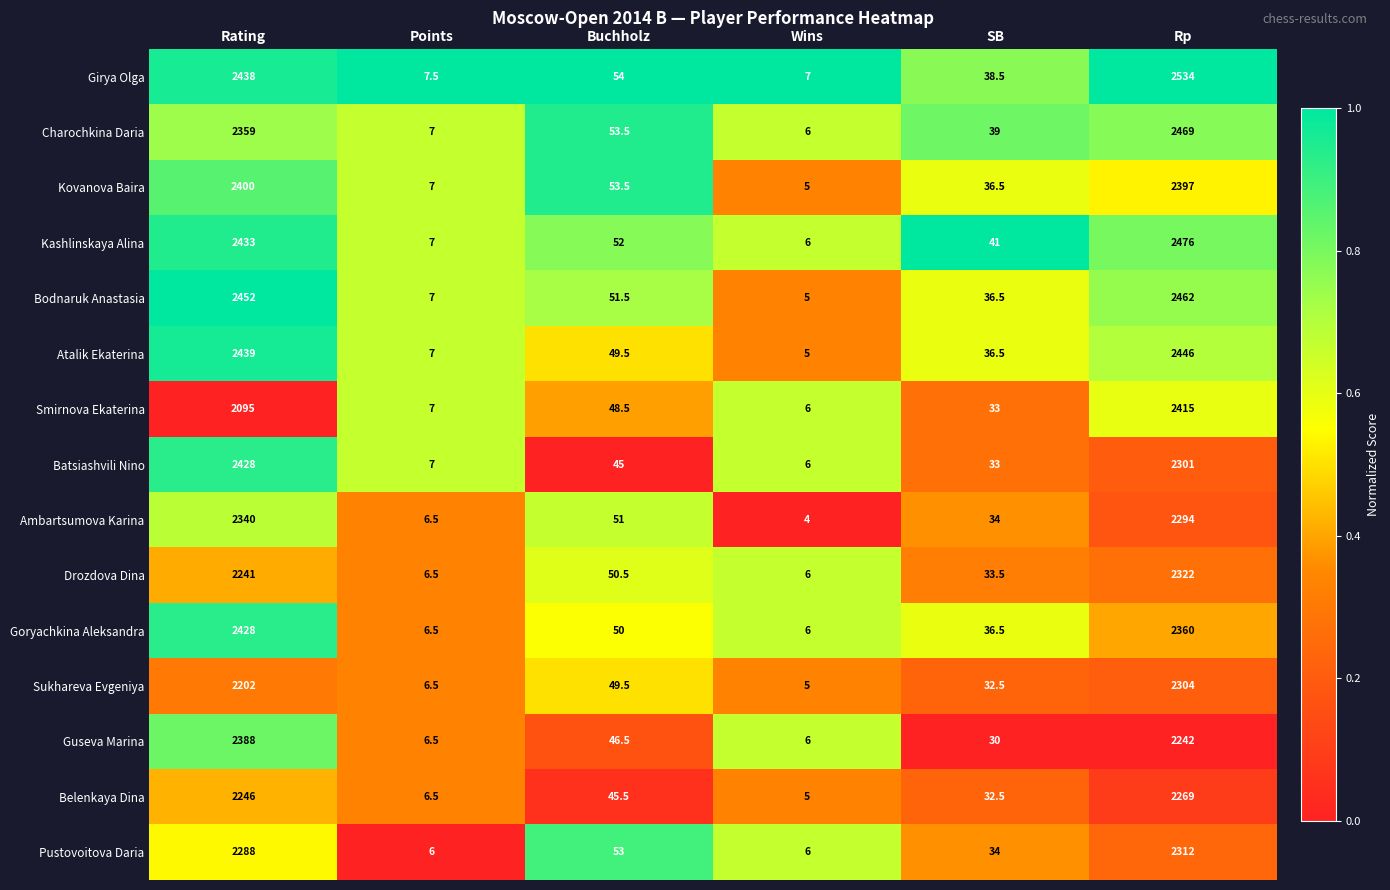

The Girya Olga series shows 7.0 at Wins. True or false?

True